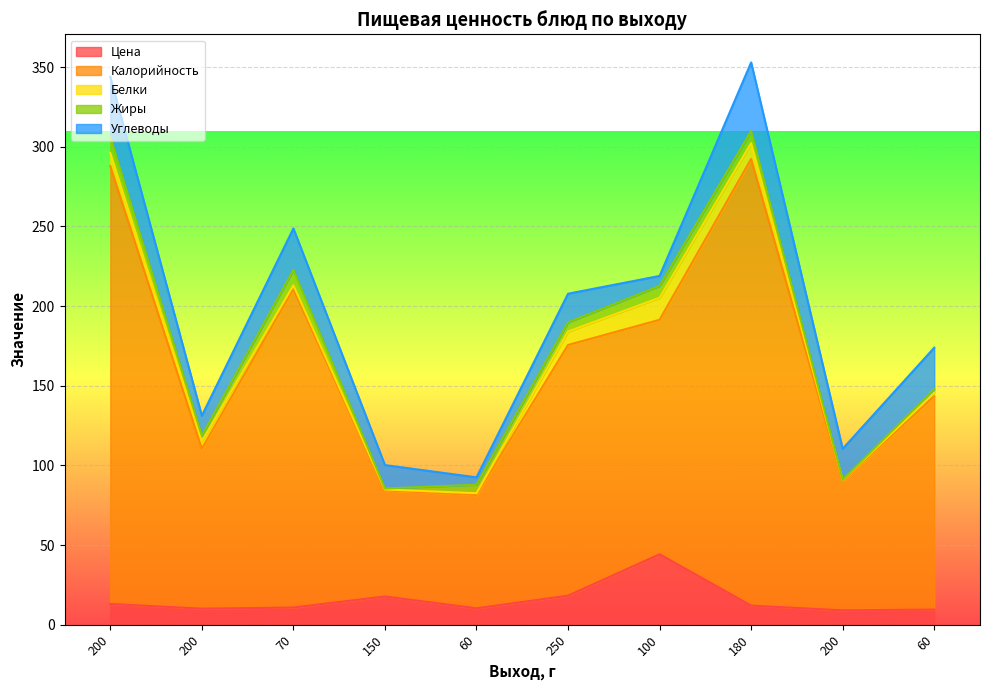

What is the highest value of the Белки series?

13.8